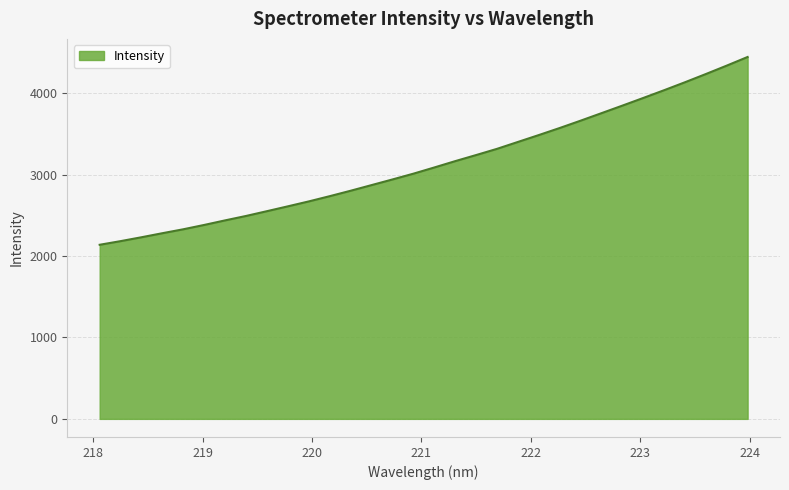

How many lines are shown in the chart?

1